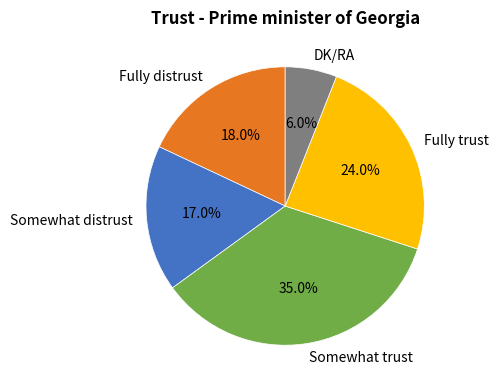

Combined, what portion of the pie is Somewhat trust and Fully distrust?

53.0%